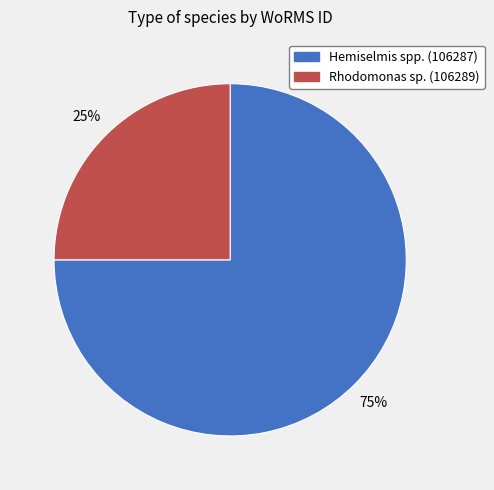

Is there a majority slice in this chart?

Yes